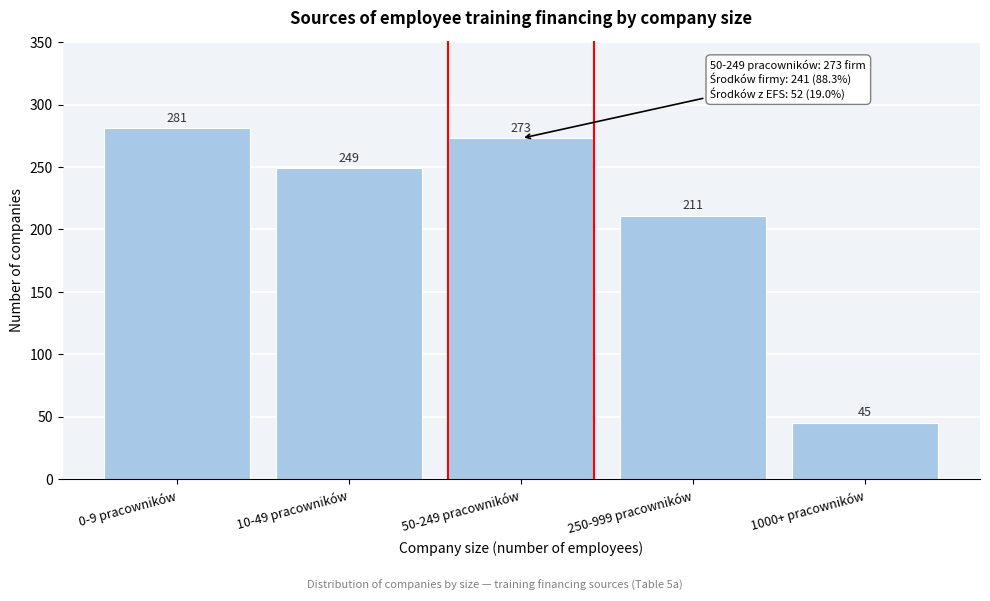

Reading left to right, what are all the values shown in this chart?

0-9 pracowników=281	10-49 pracowników=249	50-249 pracowników=273	250-999 pracowników=211	1000+ pracowników=45